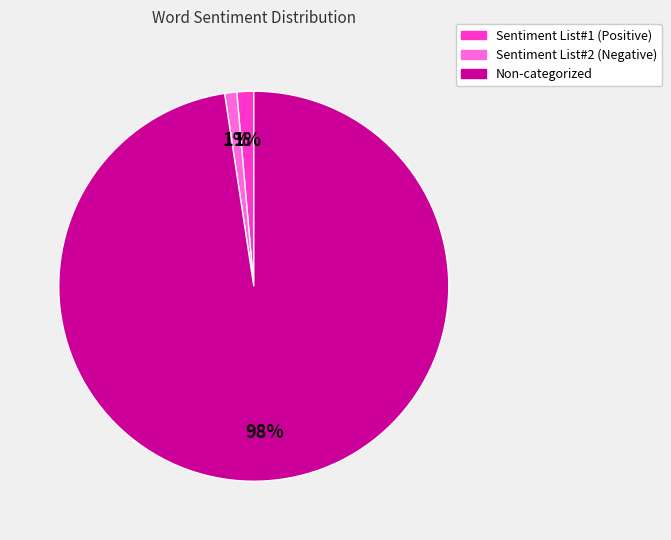

To the nearest percent, what is the average slice percentage?

33%